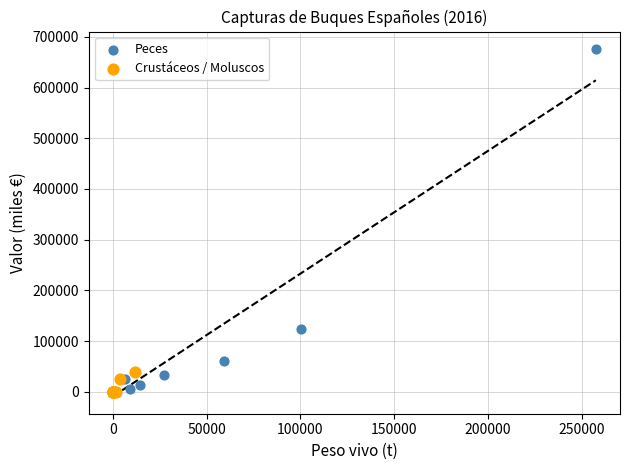

Which series contains the highest Y value?

Peces